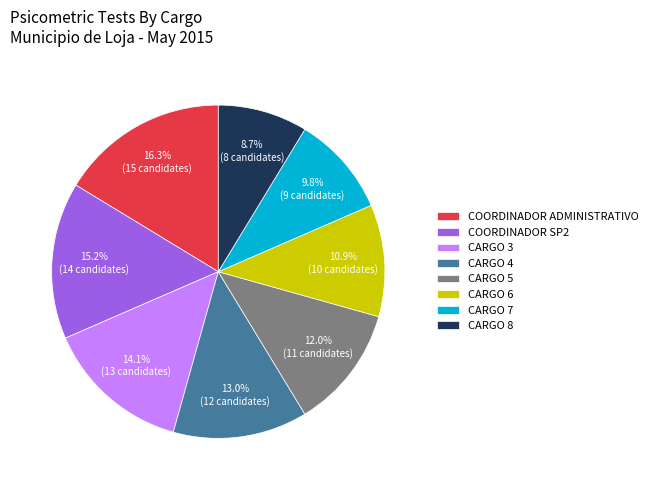

Between CARGO 4 and COORDINADOR ADMINISTRATIVO, which is larger?

COORDINADOR ADMINISTRATIVO